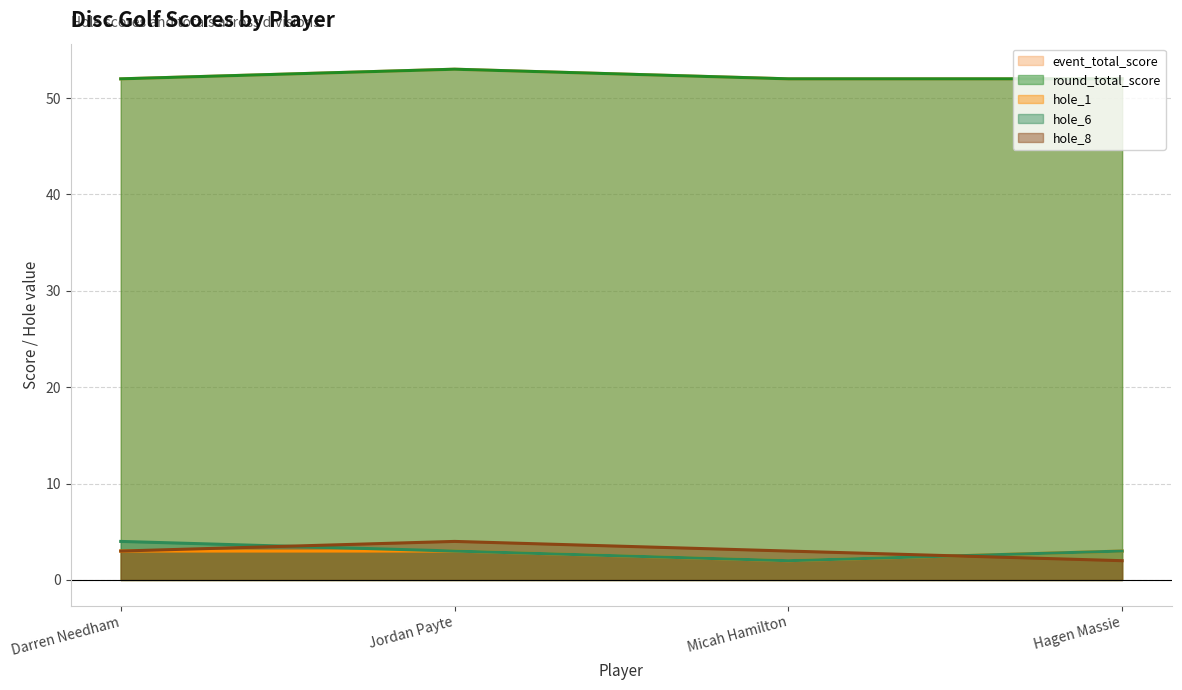

Which series has the largest total across all categories?

event_total_score